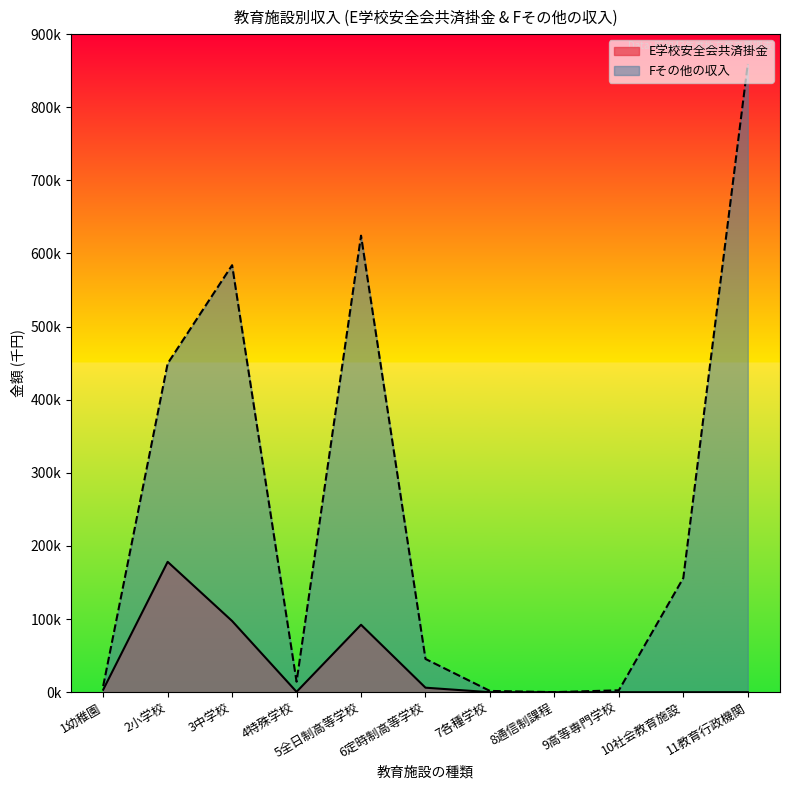

Between 2小学校 and 3中学校, which series saw the biggest shift?

Fその他の収入